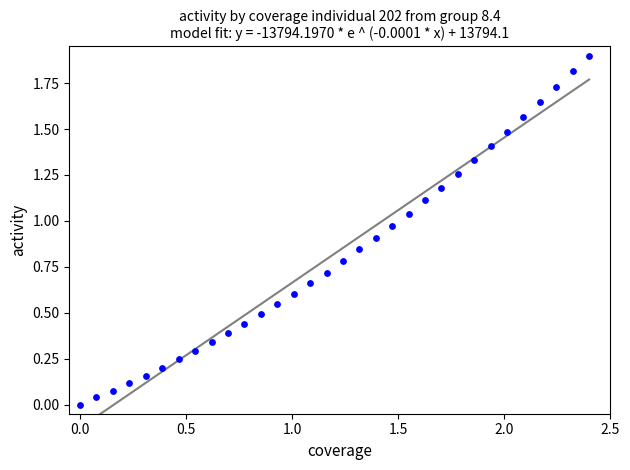

What is the range of X values (max minus min)?

2.4